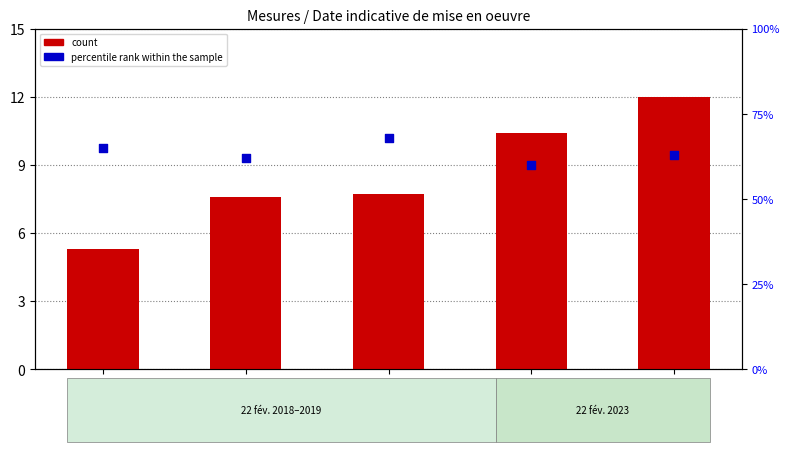

Is the value of percentile rank within the sample at 12 greater than the value of count at 5.3?

Yes